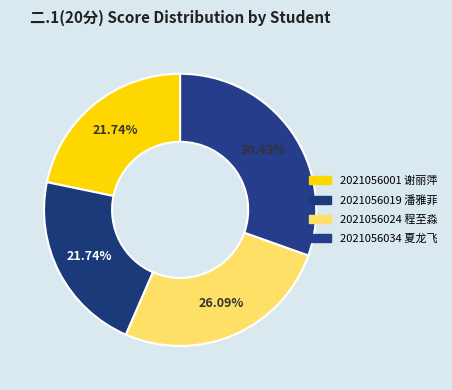

Which category has the smallest portion of the pie?

2021056001
谢丽萍